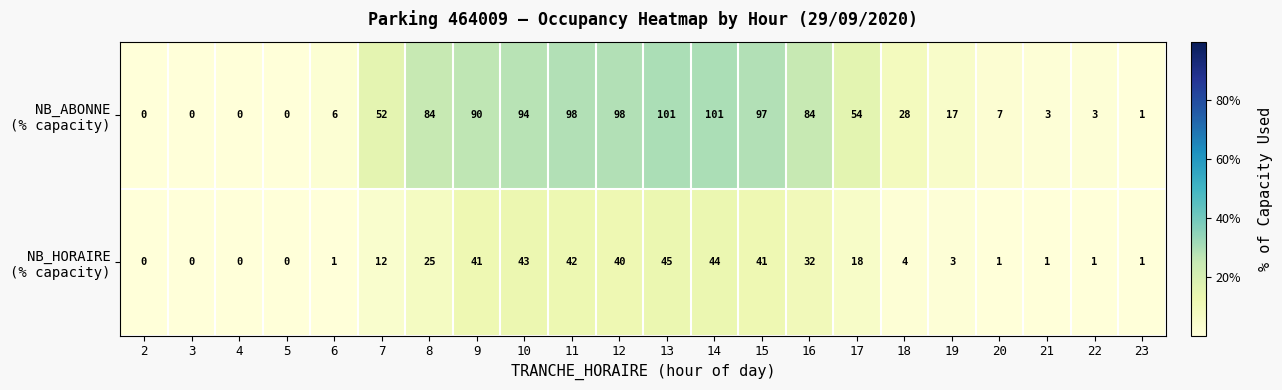

What is the total value across all series at 7?

64